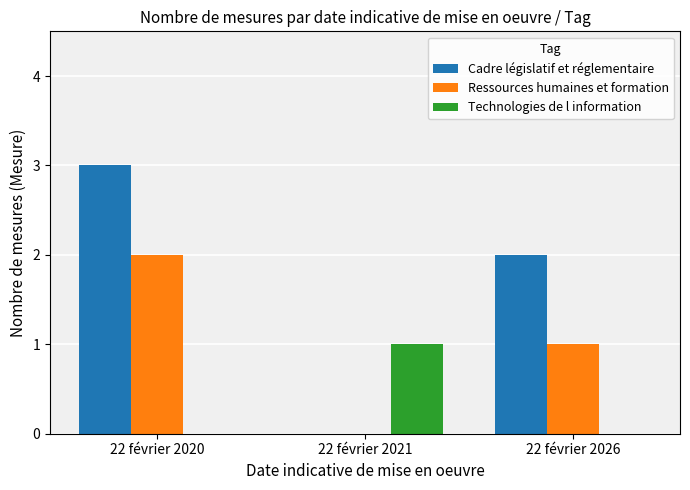

How many groups of bars are there?

3